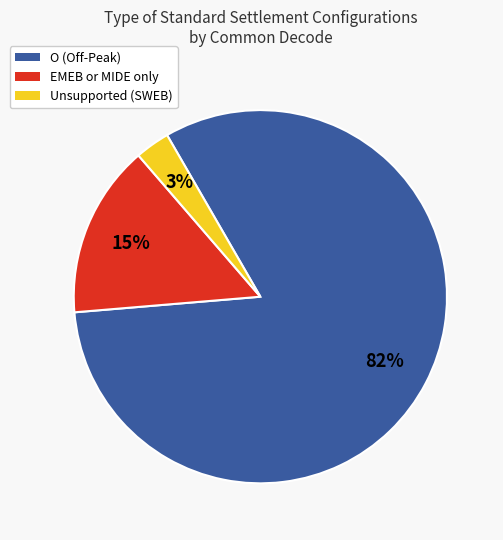

How many segments does this pie chart have?

3